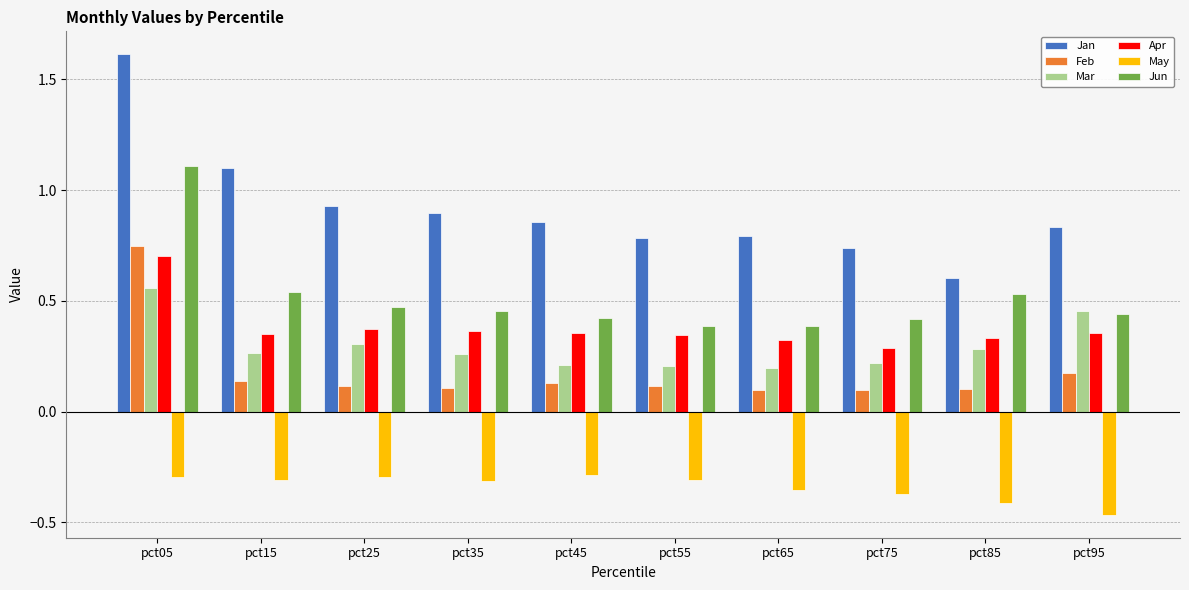

What is the maximum value shown in the chart?

1.6